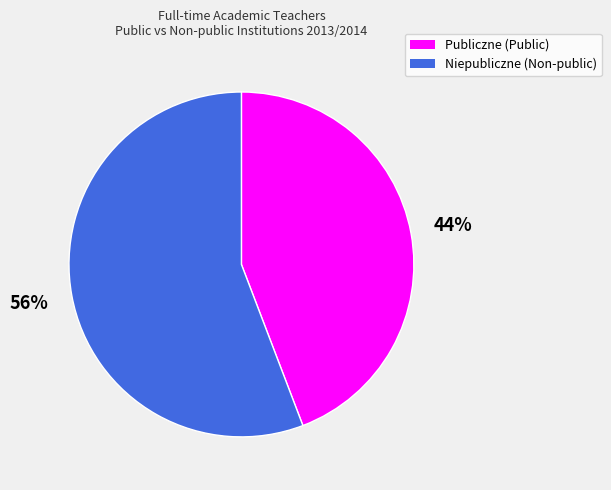

To the nearest percent, what percentage of the pie is Niepubliczne (Non-public)?

56%